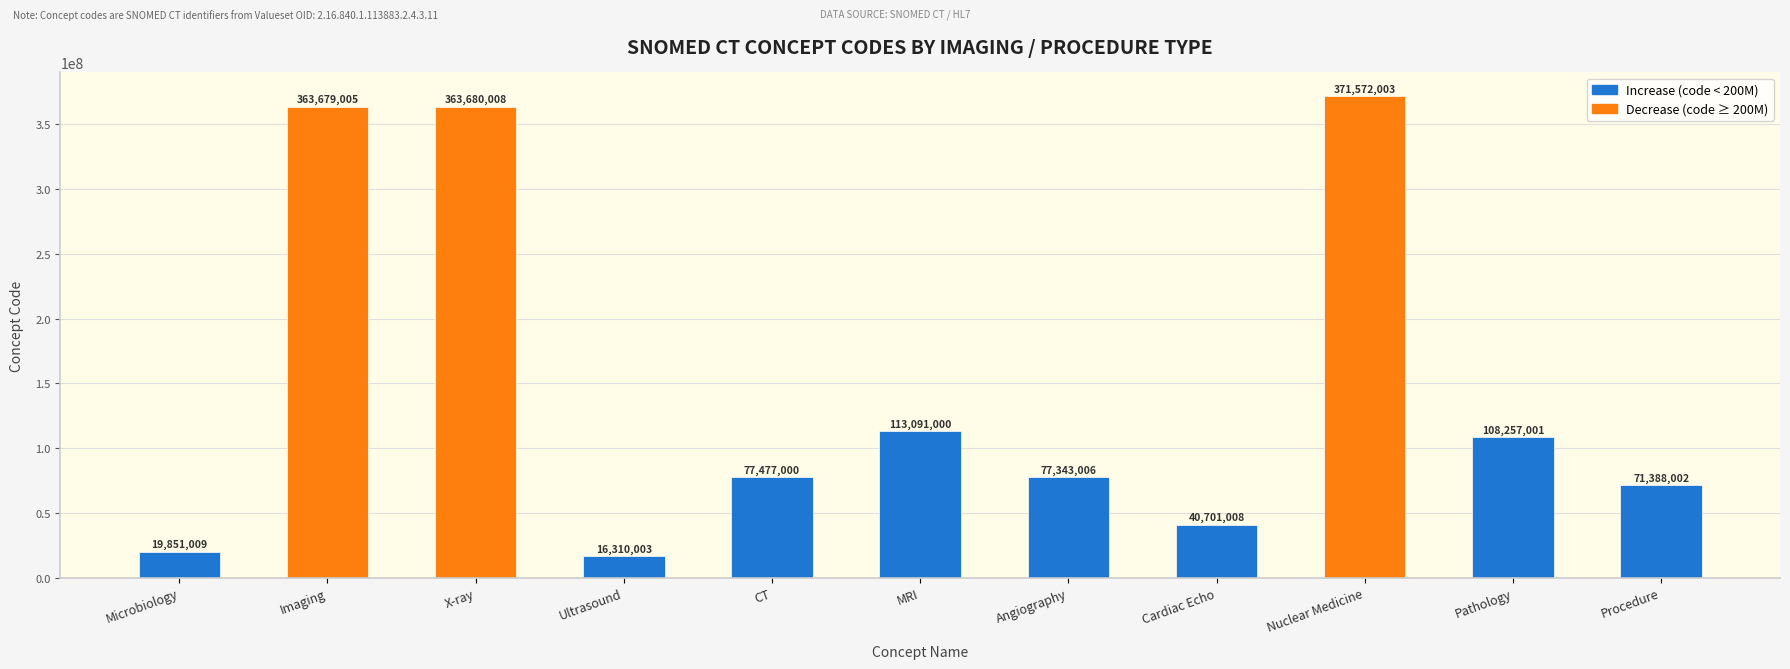

Between Imaging and MRI, which is larger?

Imaging